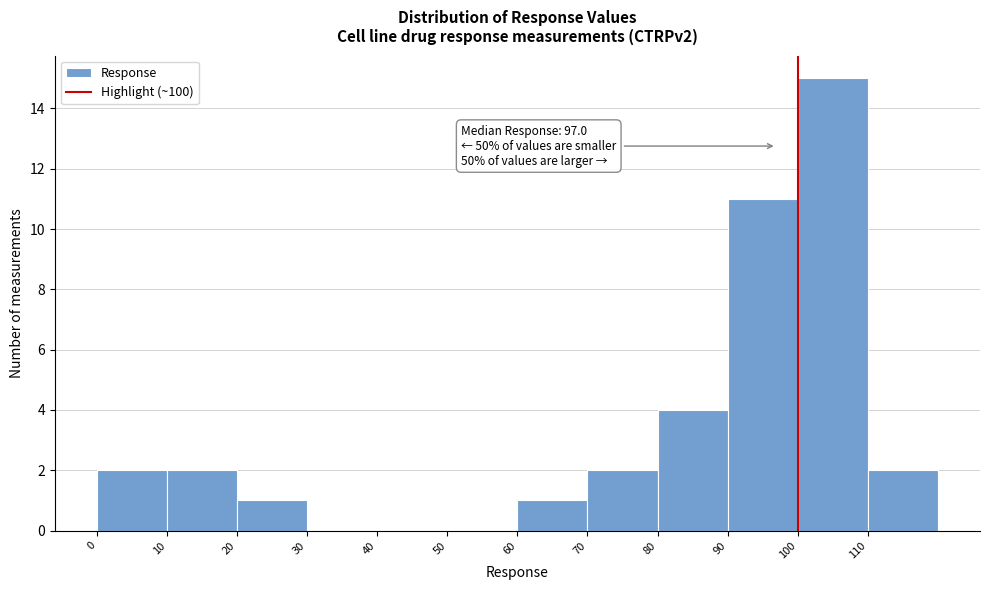

Over which range of the x-axis is the bar tallest?

100 to 110